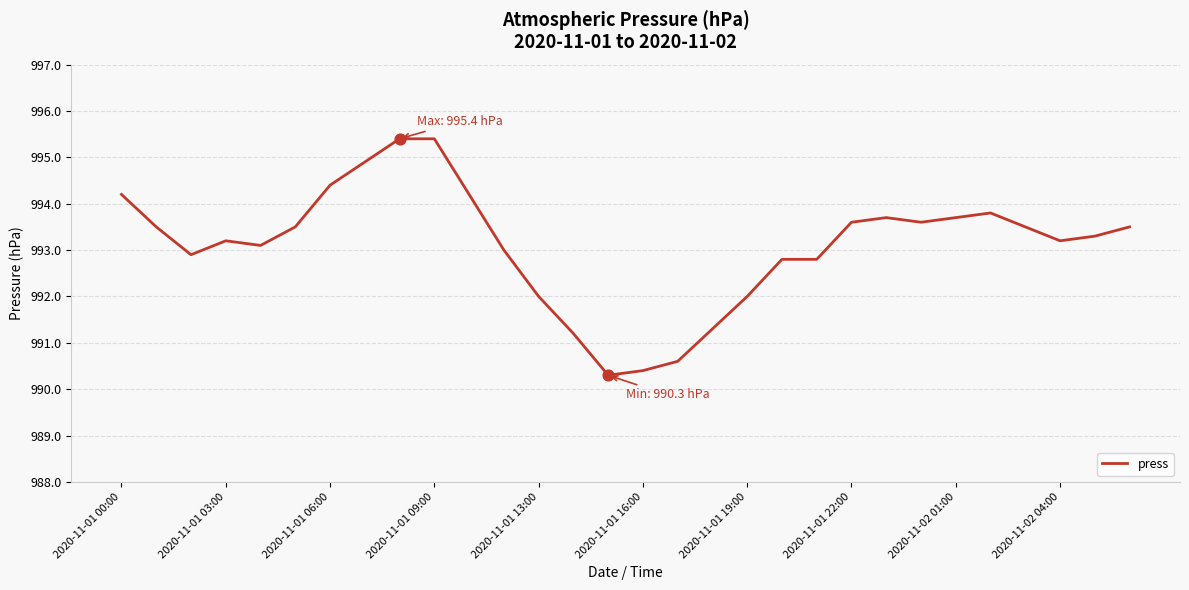

What is the minimum value shown in the chart?

990.3